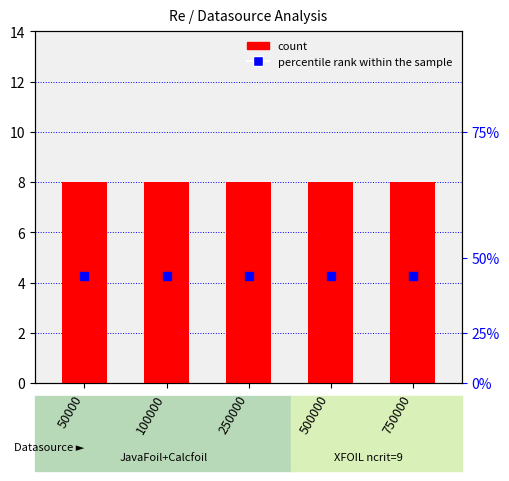

What is the total value across all series at 50000?

8.2